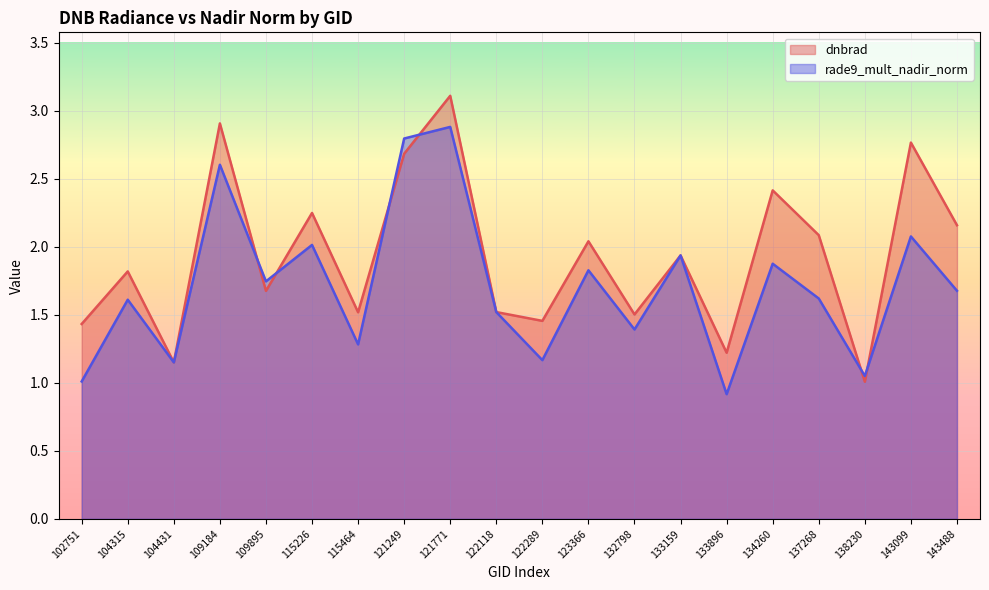

Which series ends up on top after the final intersection of dnbrad and rade9_mult_nadir_norm?

dnbrad